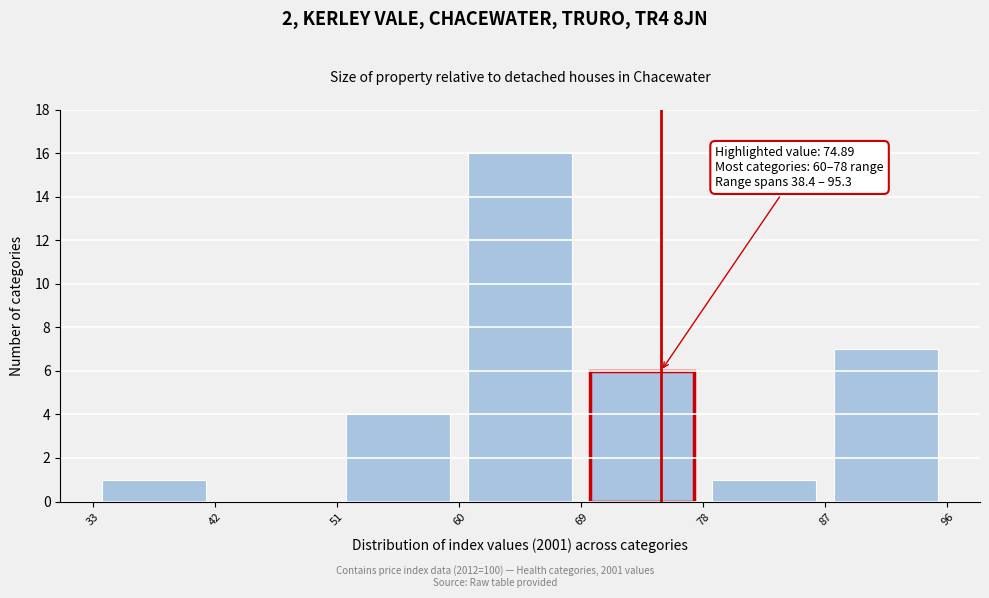

Over which range of the x-axis is the bar tallest?

60 to 69